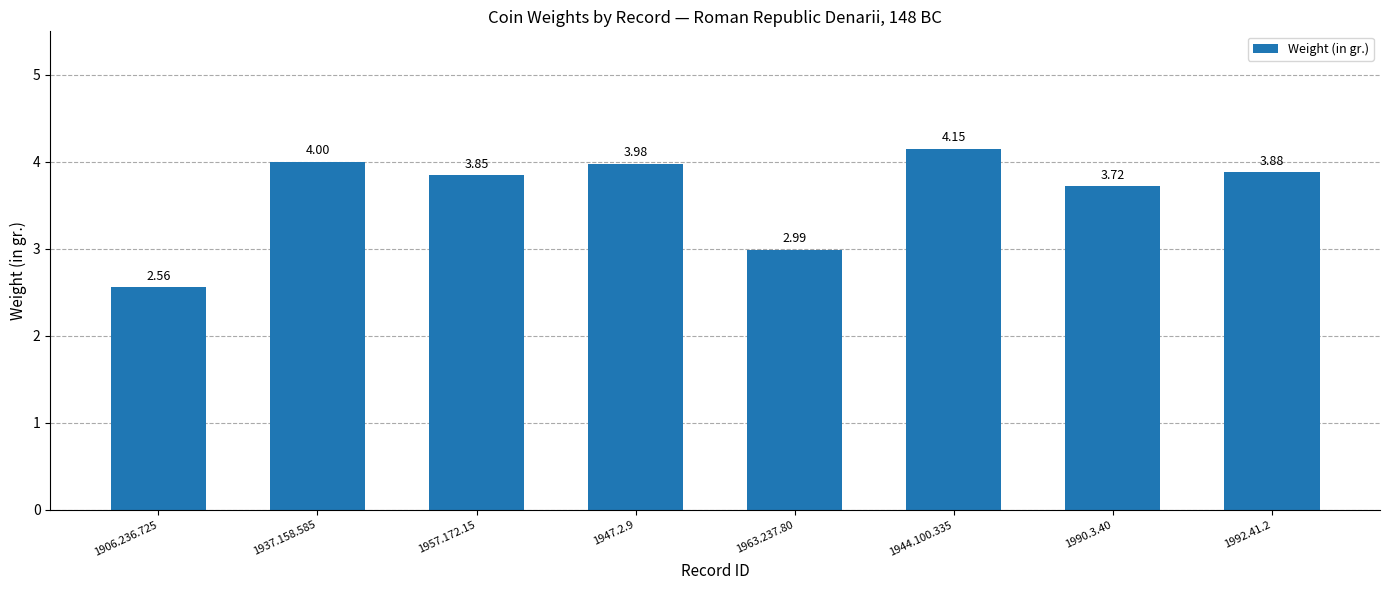

What is the label of the 1st bar from the right?

1992.41.2